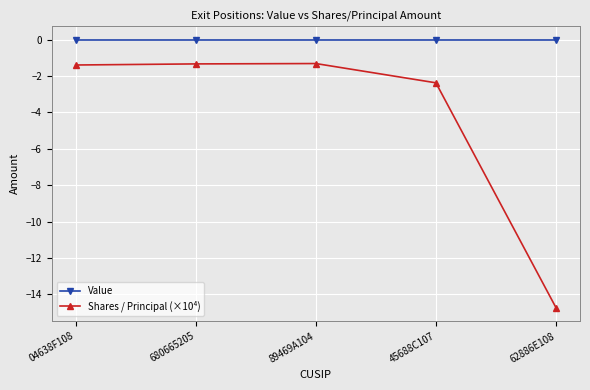

What is the highest value of the Shares / Principal (×10⁴) series?

-1.3